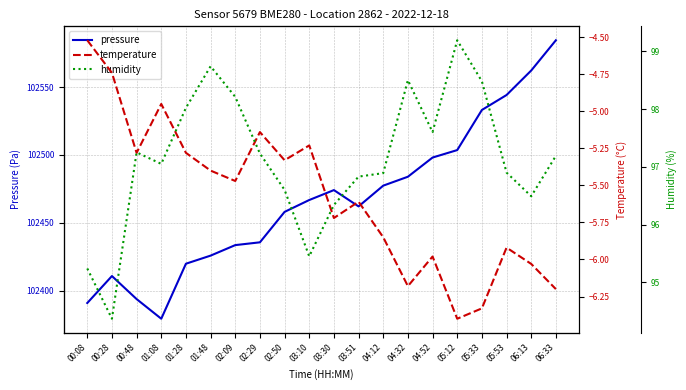

True or false: humidity and temperature intersect in this chart.

False